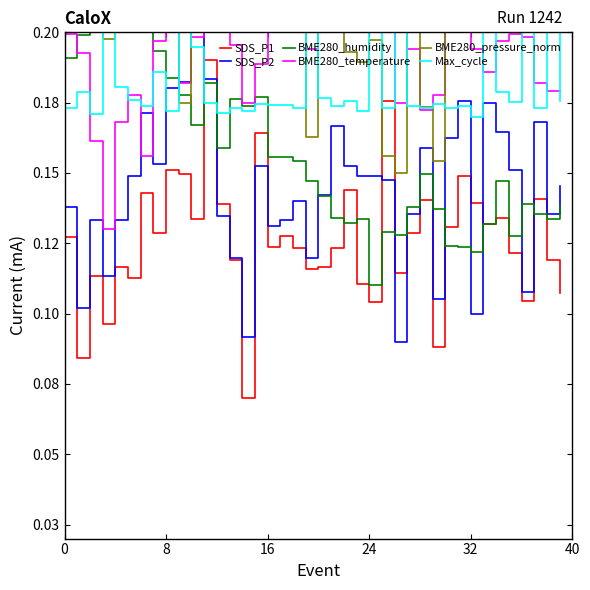

The value of BME280_pressure_norm at 26 is 0.2. True or false?

False